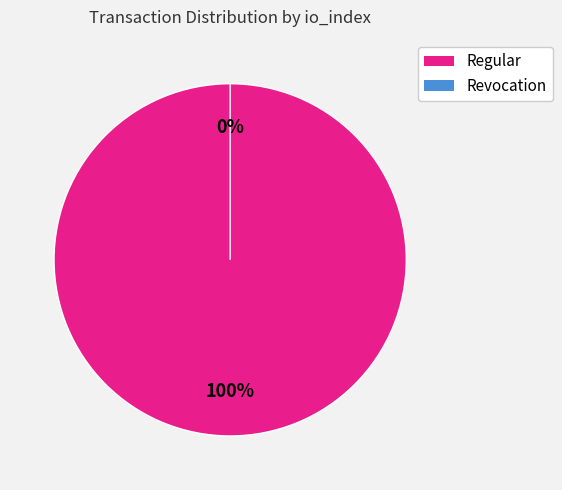

Is the sum of Regular (io_index=17) and Revocation (io_index=0) greater than half?

Yes